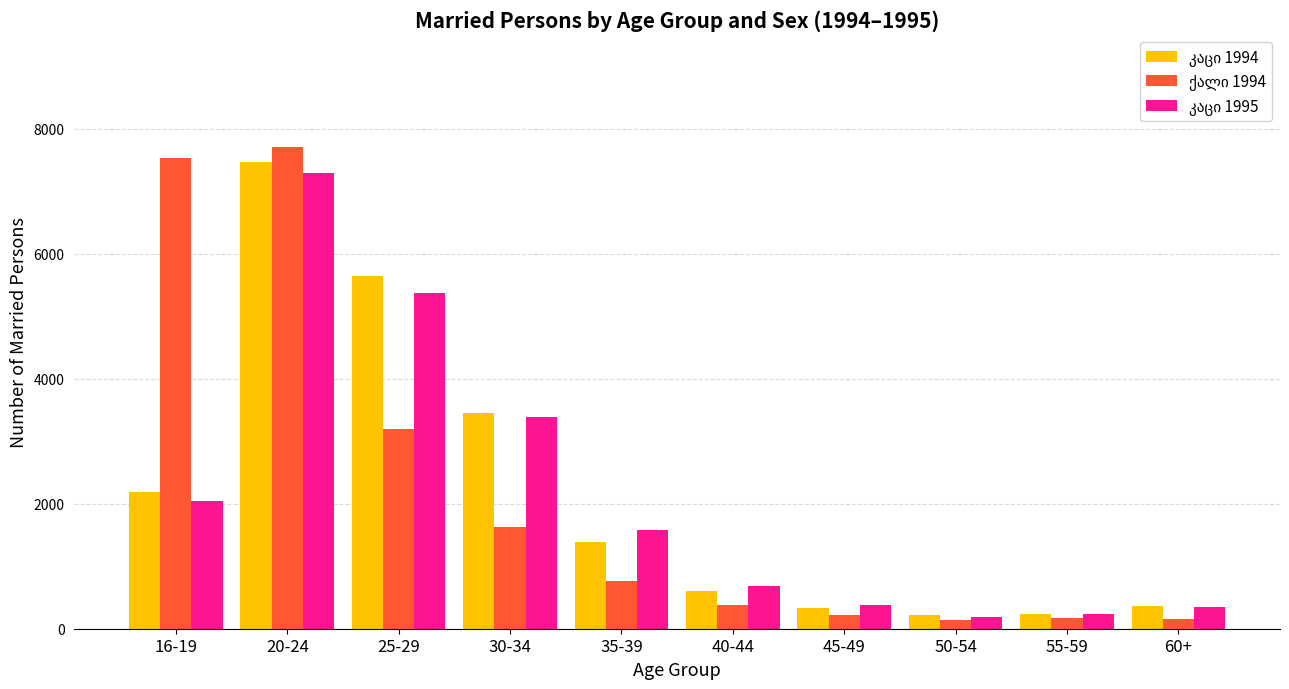

What is the difference between the highest and lowest values at 50-54?

84